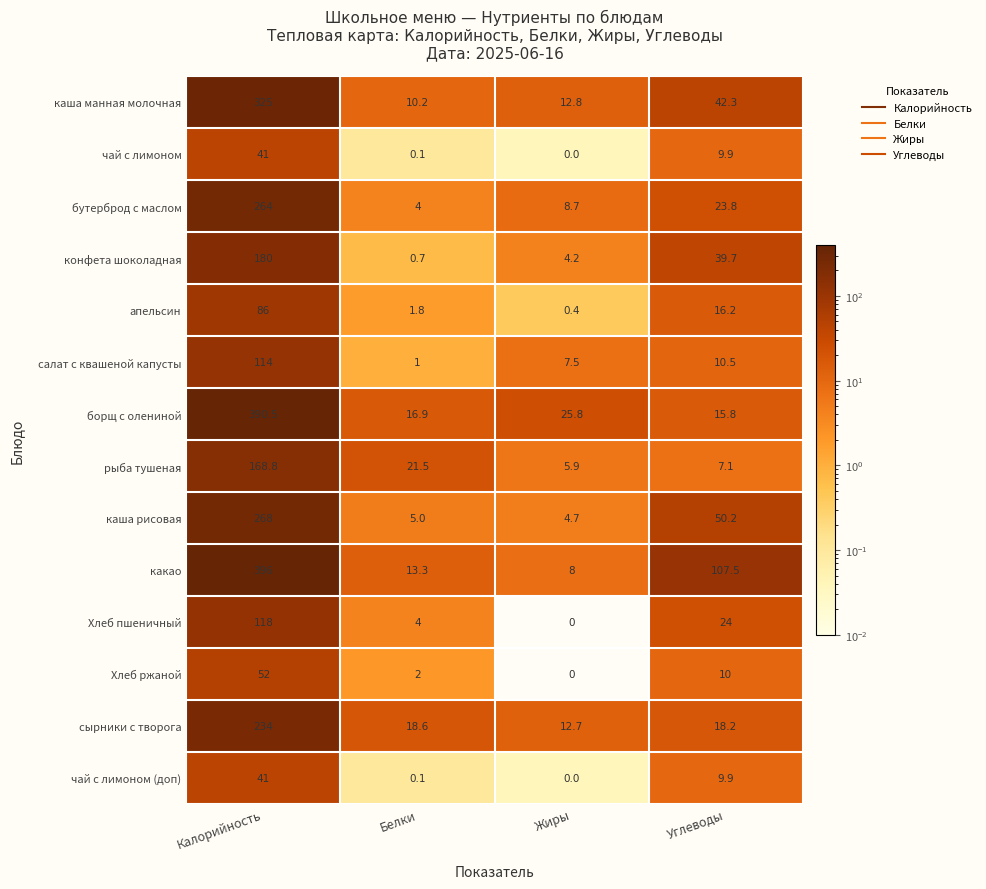

At which category is the sum across all series the highest?

Калорийность